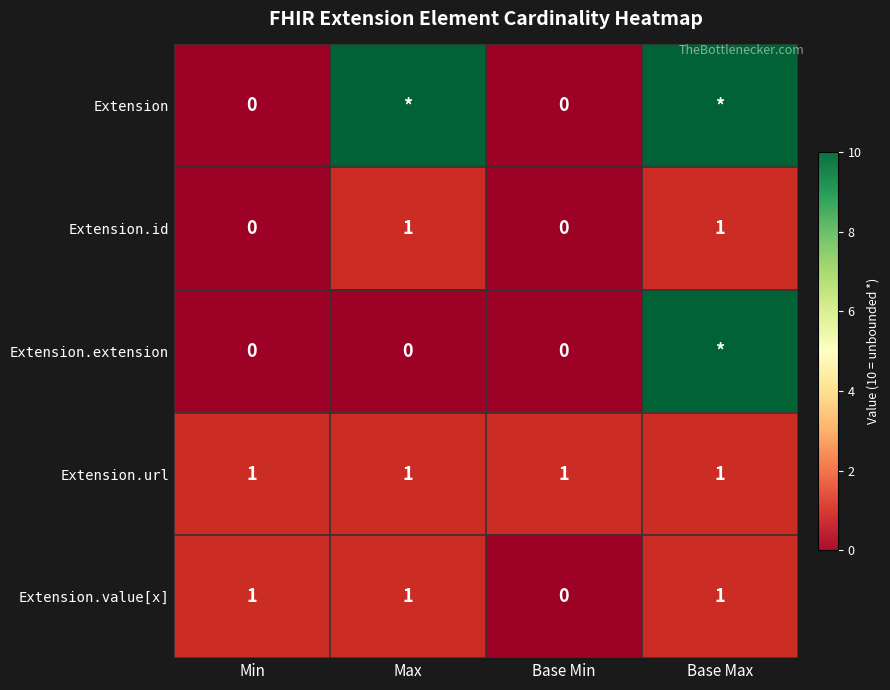

What is the total value across all series at Base Min?

1